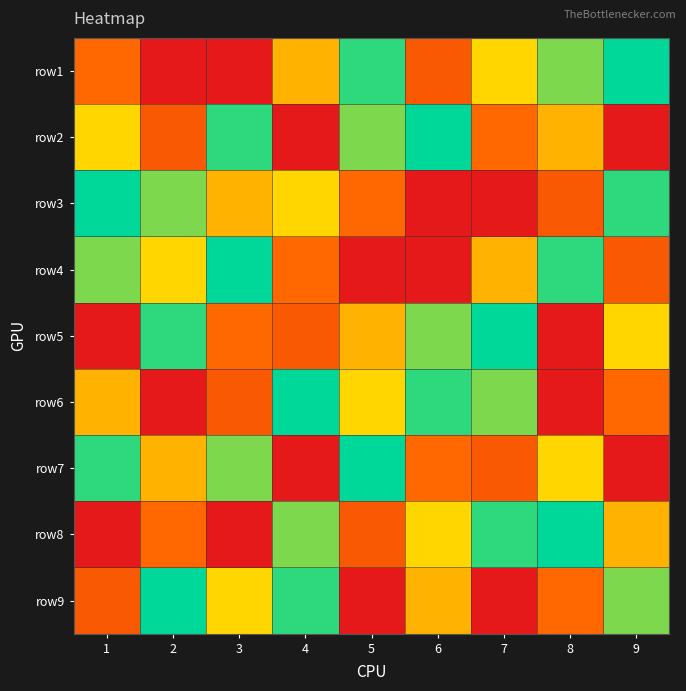

What is the spread (max minus min) of values at 3?

8